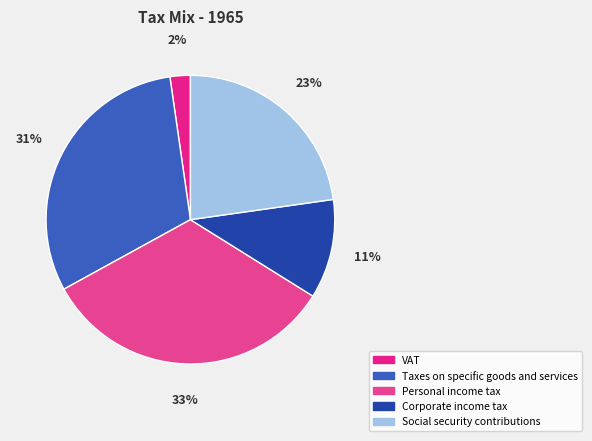

Which has a higher value, VAT or Corporate income tax?

Corporate income tax